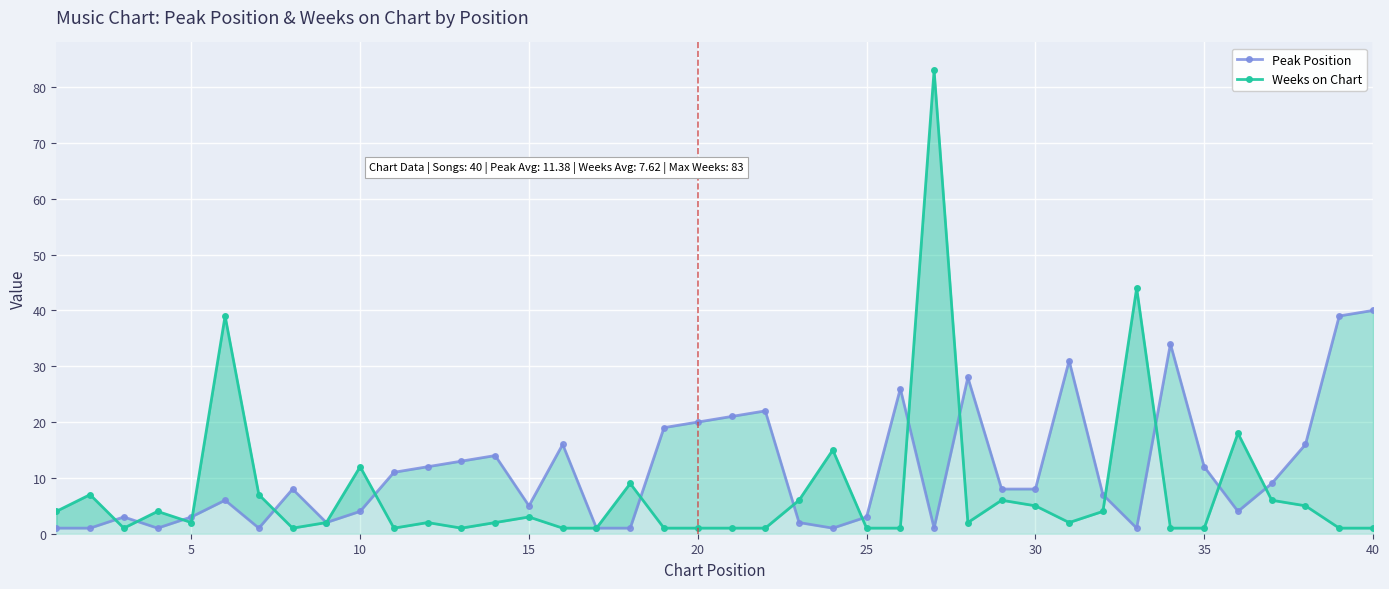

How many interior local valleys does the Weeks on Chart series have?

7